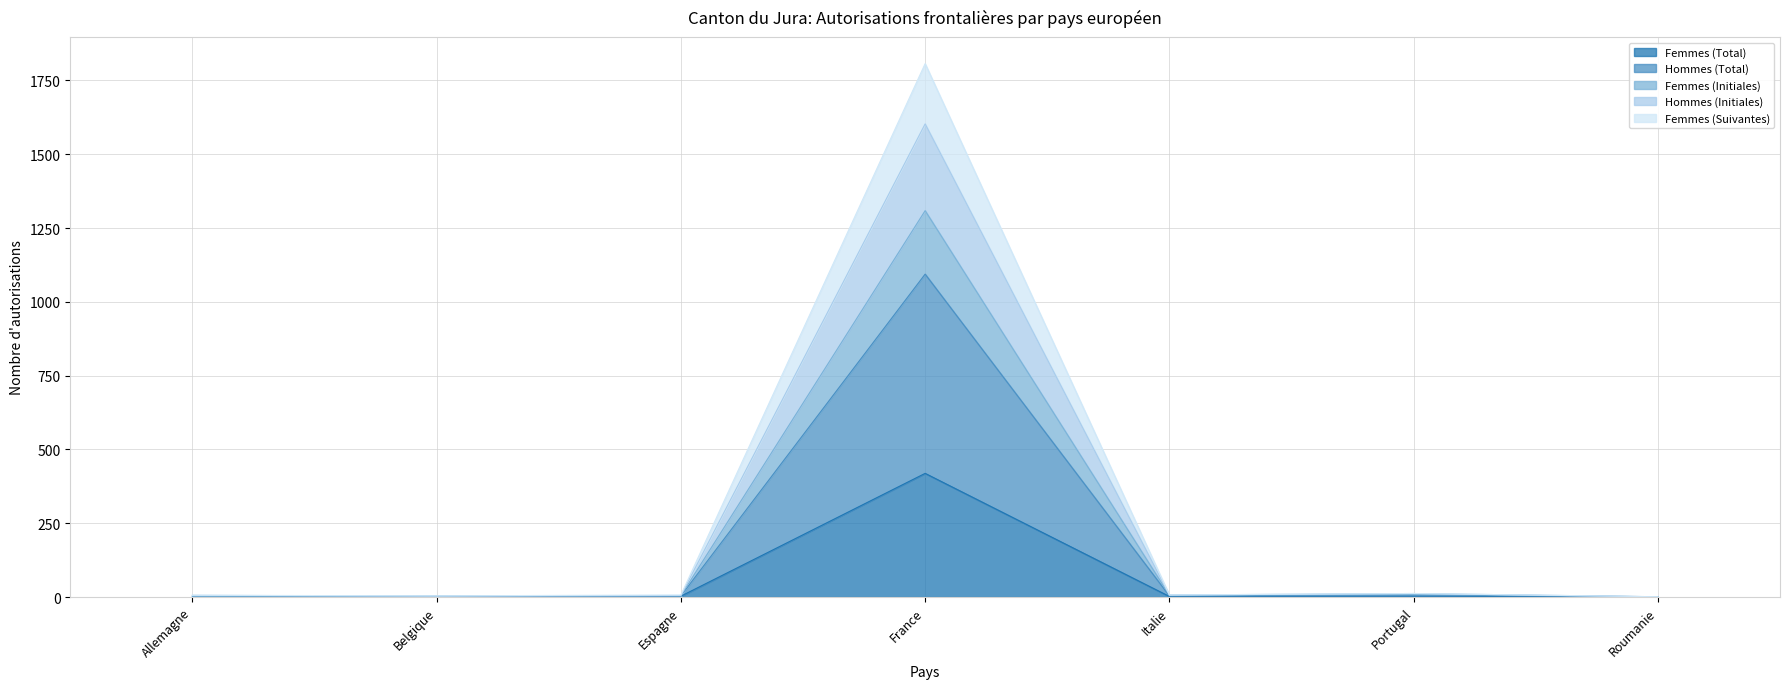

At which category is the sum across all series the highest?

France